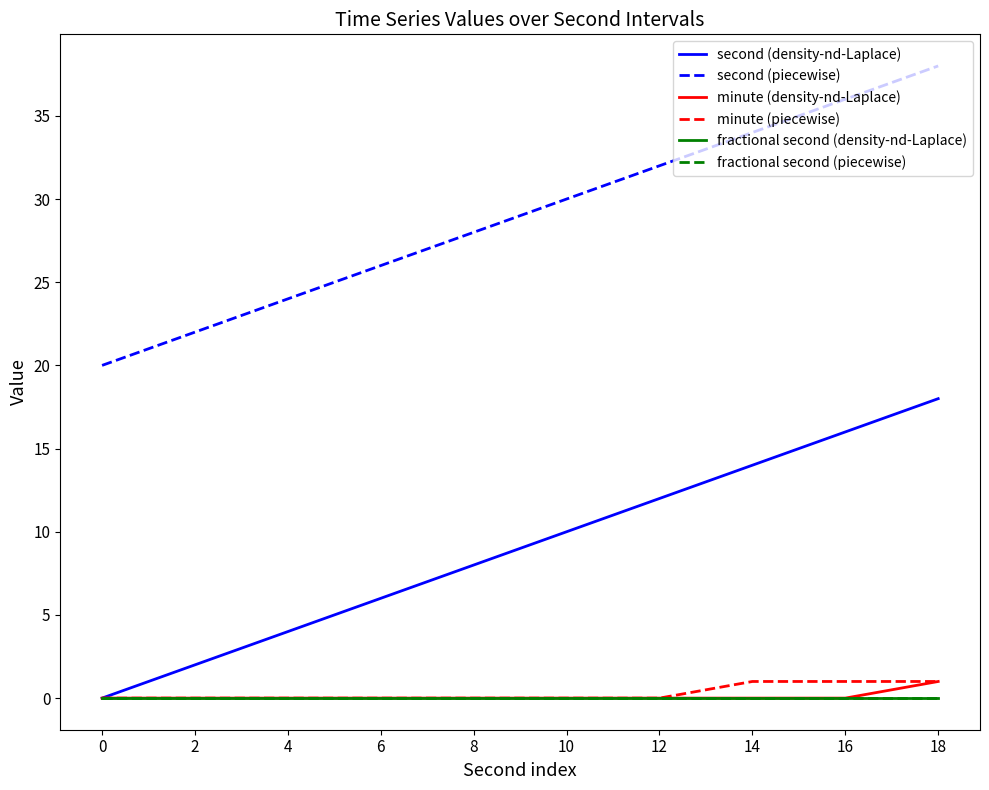

Is this an area chart (filled region under the line)?

No